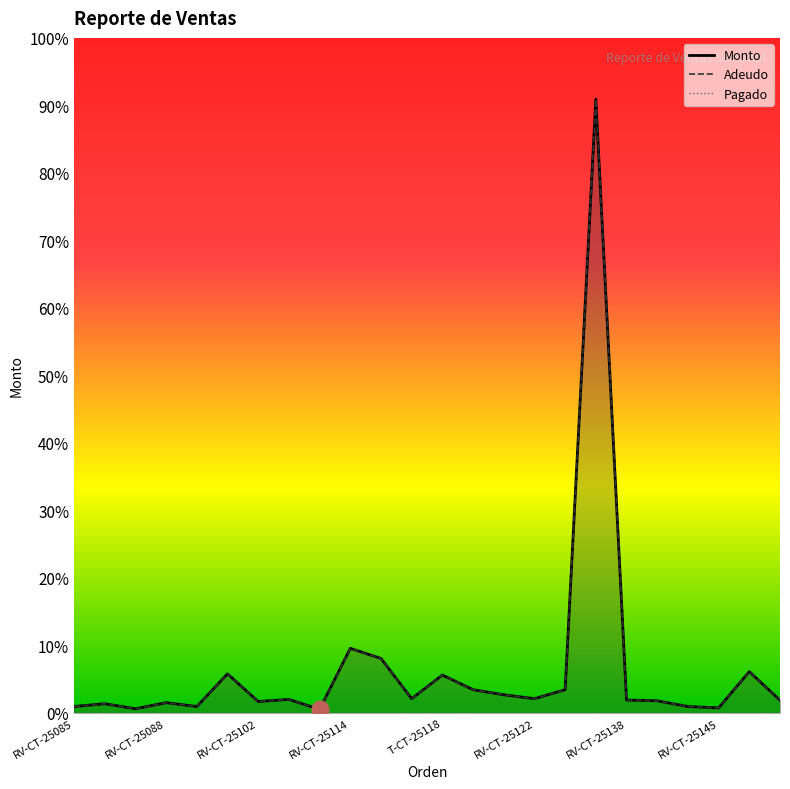

The Adeudo series shows 5592 at RV-MA-25090. True or false?

False